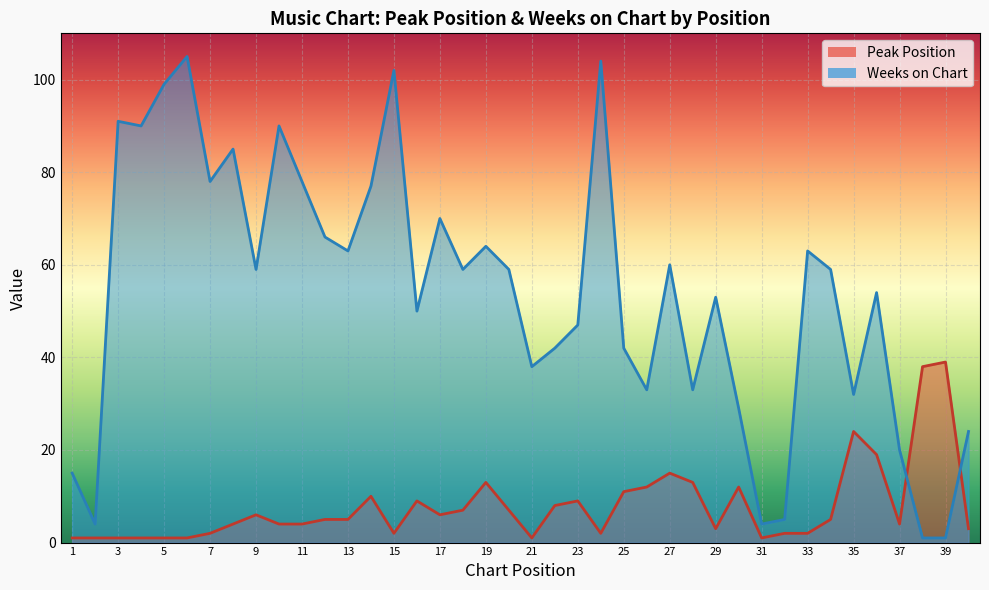

What is the difference between the maximum and second lowest values in the Peak Position series?

38